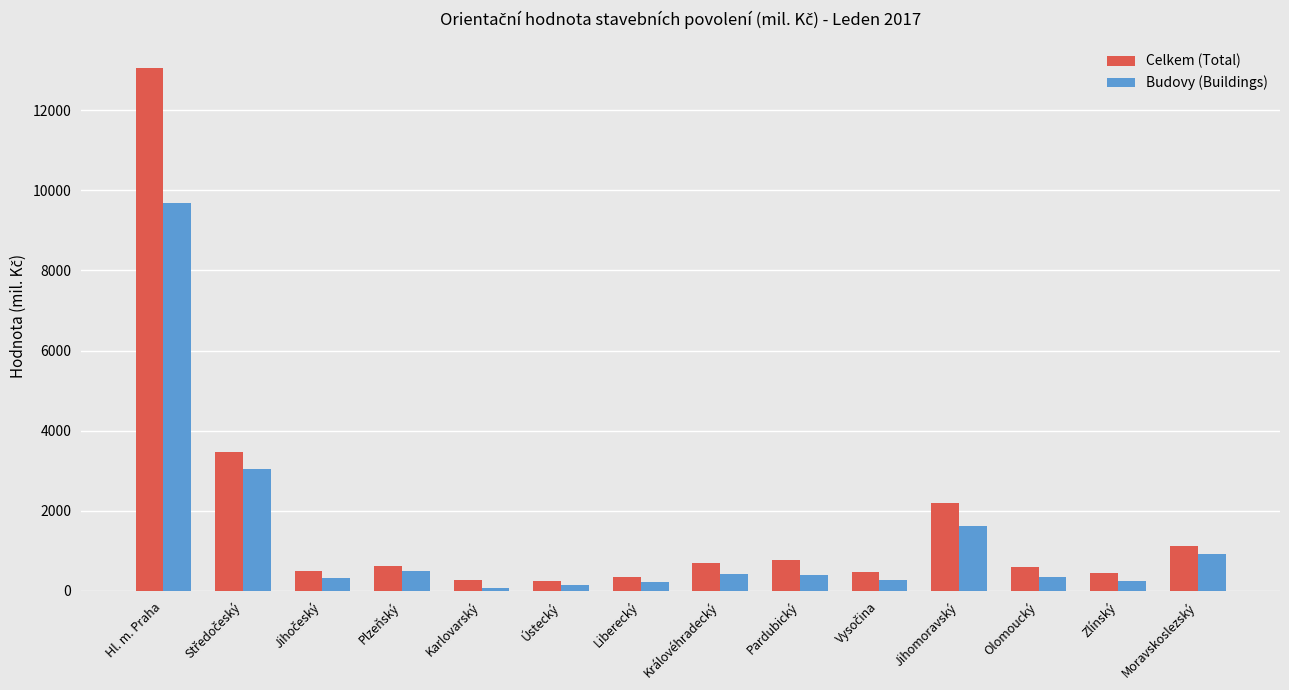

Is it true that Budovy (Buildings) equals 350 at Olomoucký?

True